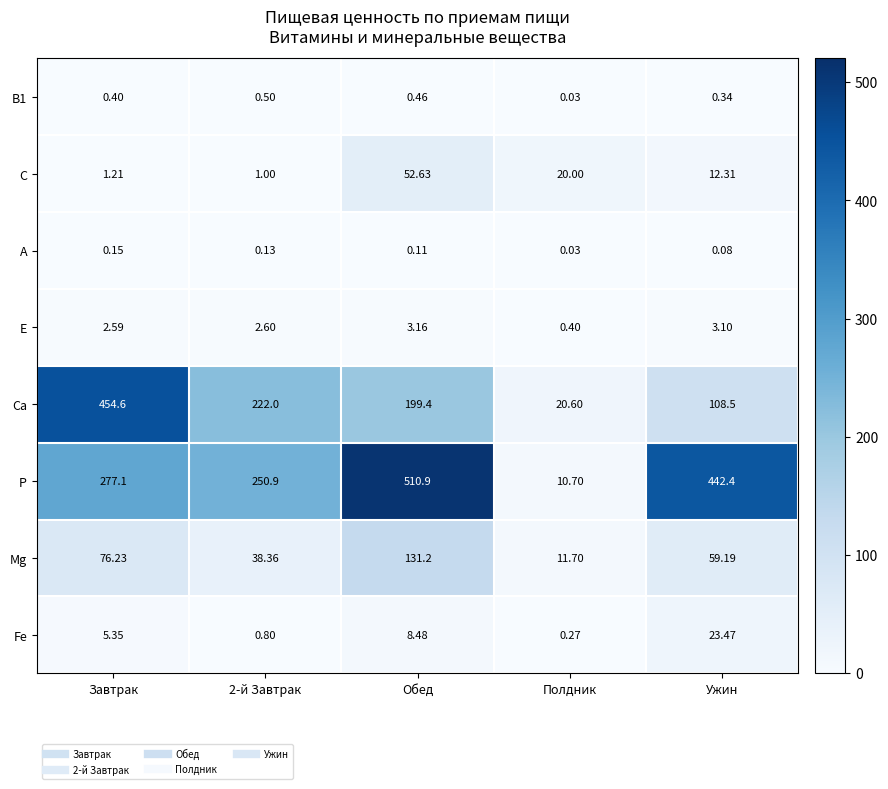

At which category is the sum across all series the highest?

Обед